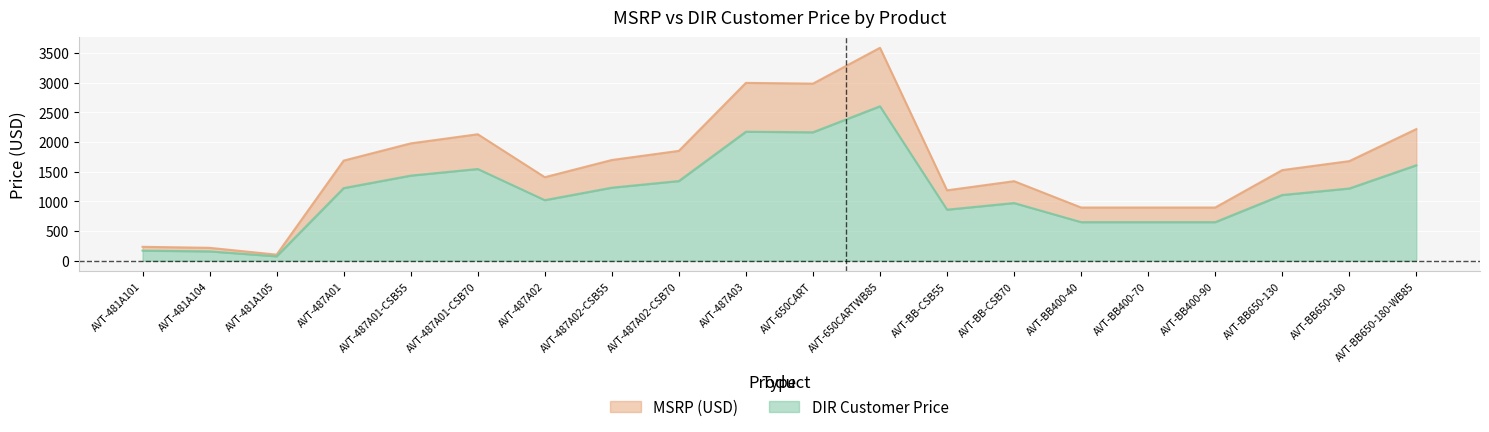

Which series has the largest total across all categories?

MSRP (USD)